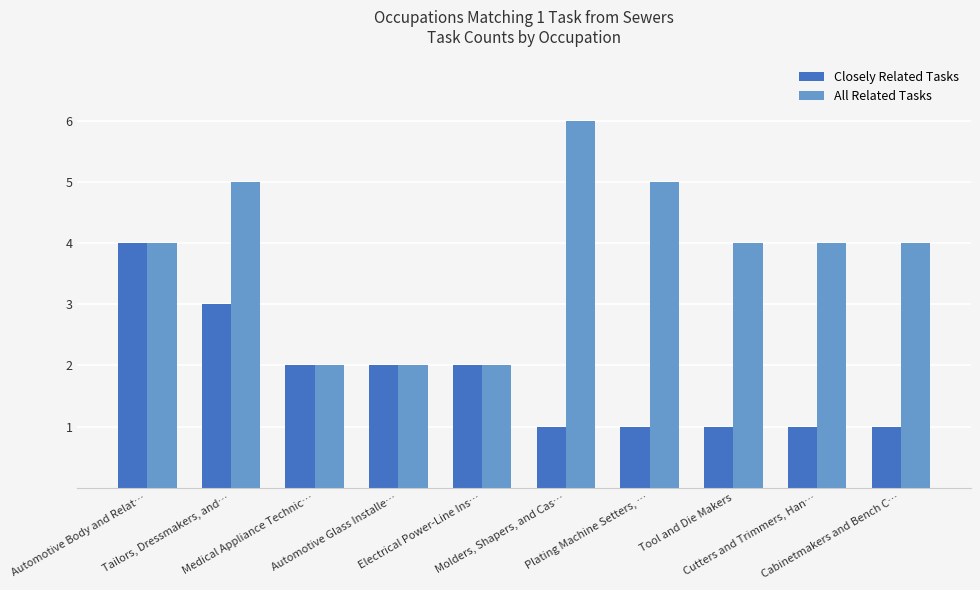

What is the sum of all Closely Related Tasks values?

18